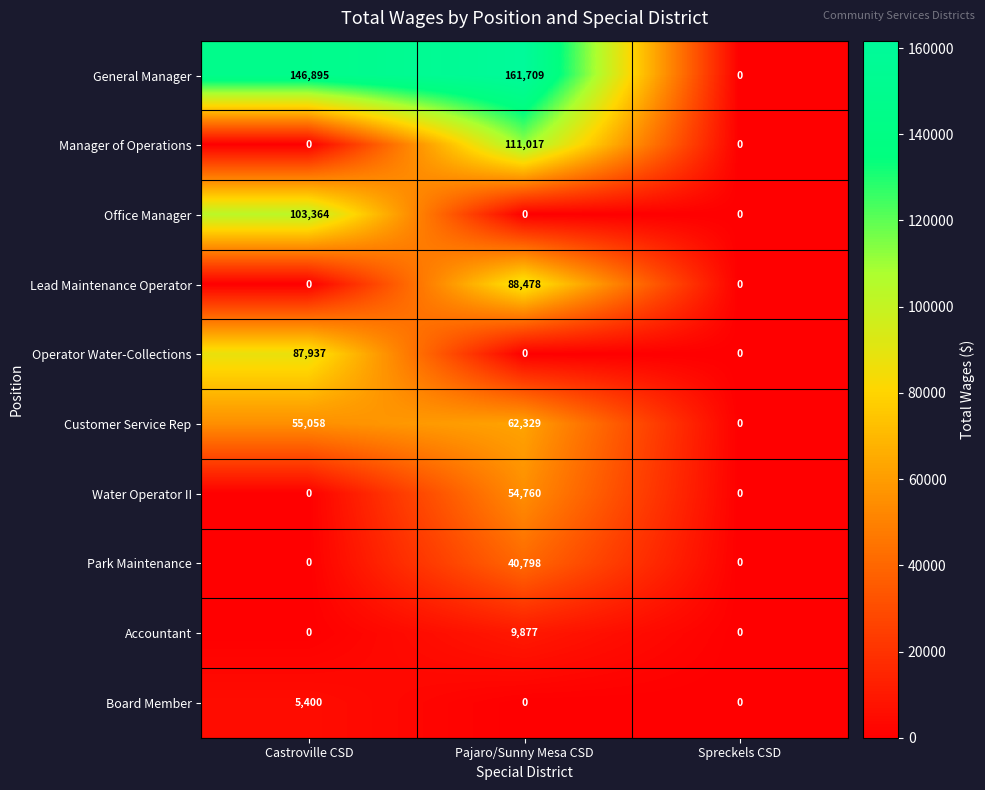

Reading left to right, transcribe all the data shown in this chart.

General Manager: 146895	161709	0
Manager of Operations: 0	111017	0
Office Manager: 103364	0	0
Lead Maintenance Operator: 0	88478	0
Operator Water-Collections: 87937	0	0
Customer Service Rep: 55058	62329	0
Water Operator II: 0	54760	0
Park Maintenance: 0	40798	0
Accountant: 0	9877	0
Board Member: 5400	0	0